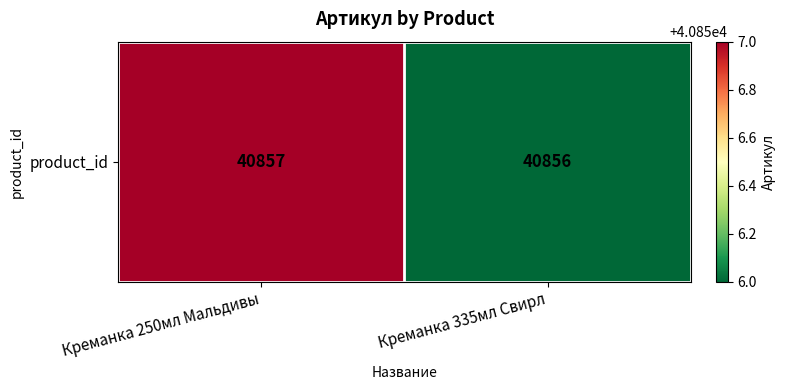

Between Креманка 250мл Мальдивы and Креманка 335мл Свирл, which is larger?

Креманка 250мл Мальдивы